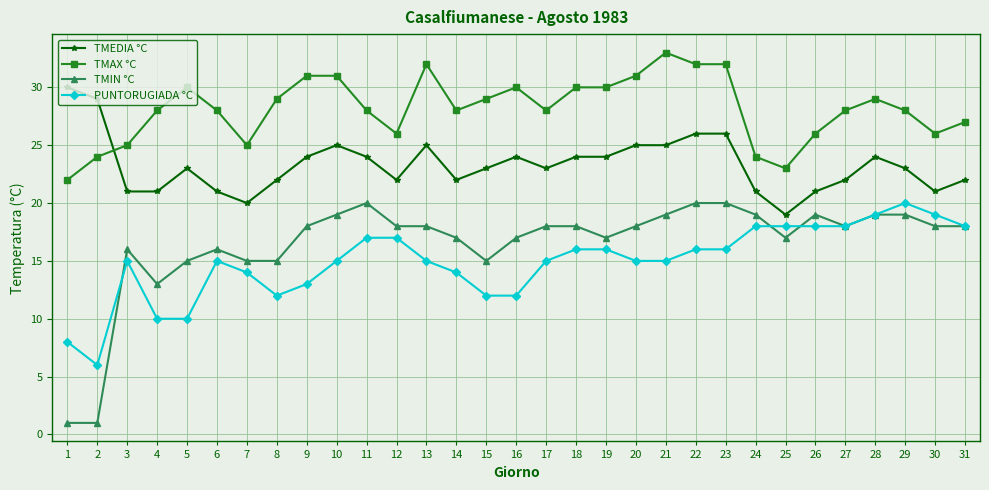

At which label is TMIN °C closest to 10?

4